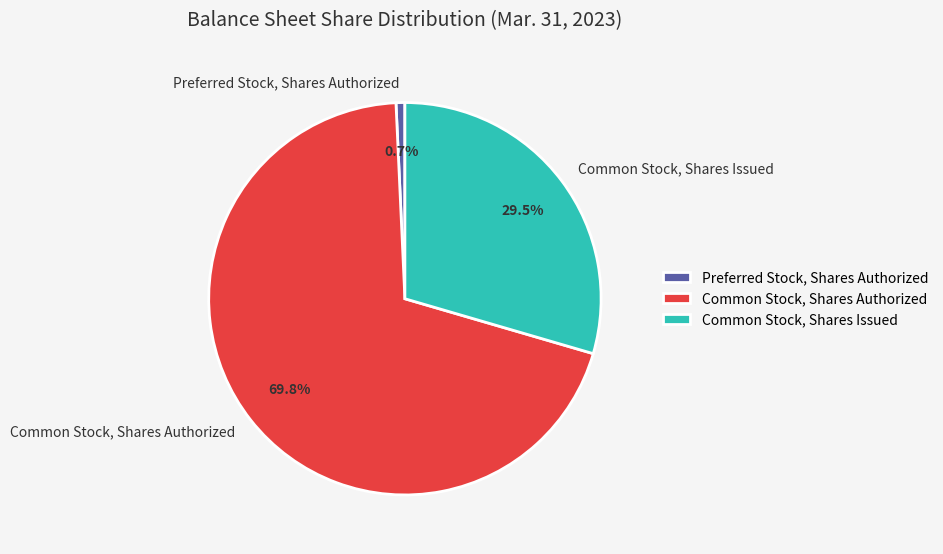

How many slices are in this pie chart?

3